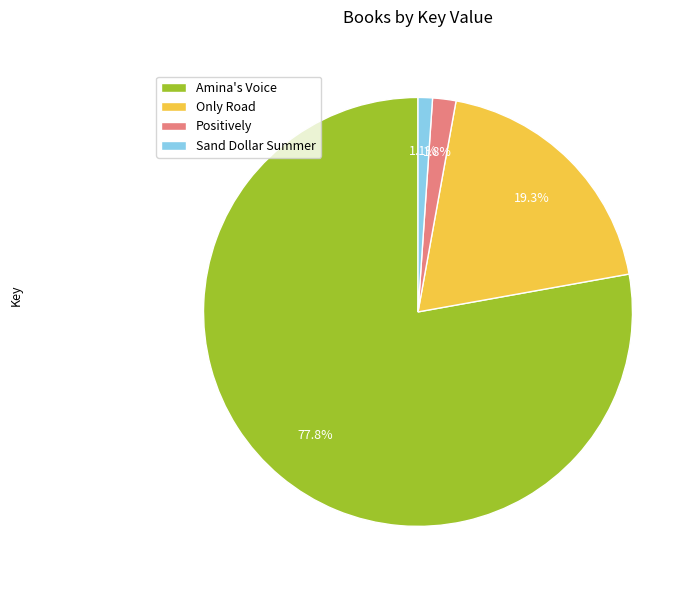

Between Positively and Only Road, which is larger?

Only Road